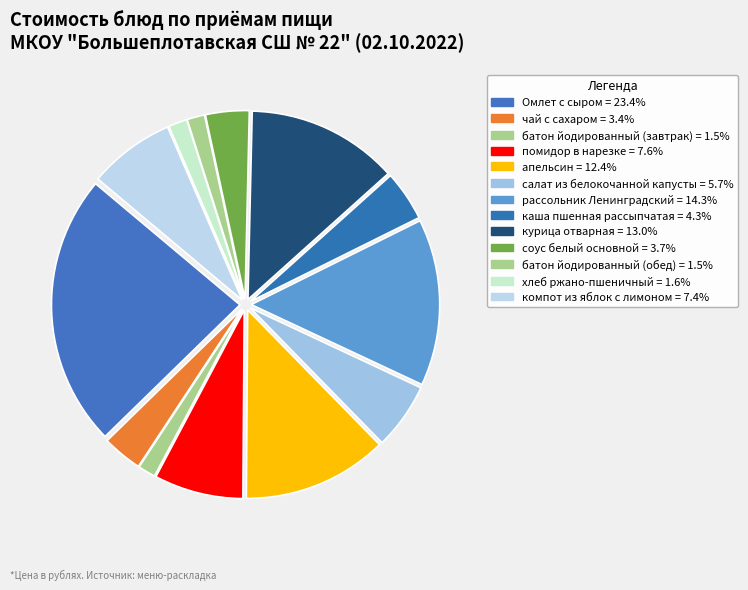

Rank the categories by value from highest to lowest.

Омлет с сыром, рассольник Ленинградский, курица отварная, апельсин, помидор в нарезке, компот из яблок с лимоном, салат из белокочанной капусты, каша пшенная рассыпчатая, соус белый основной, чай с сахаром, хлеб ржано-пшеничный, батон йодированный (завтрак), батон йодированный (обед)